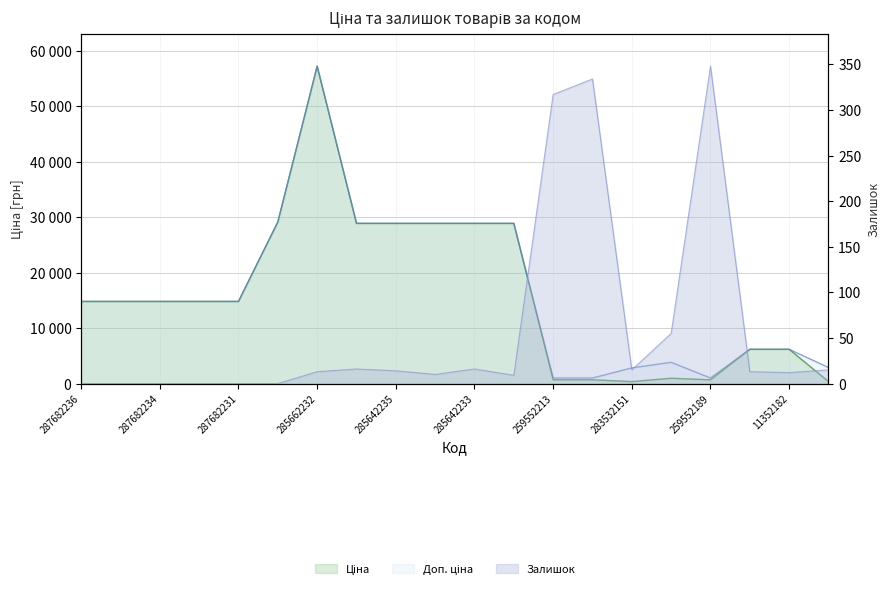

What is the label of the 16th point from the left?

283892151